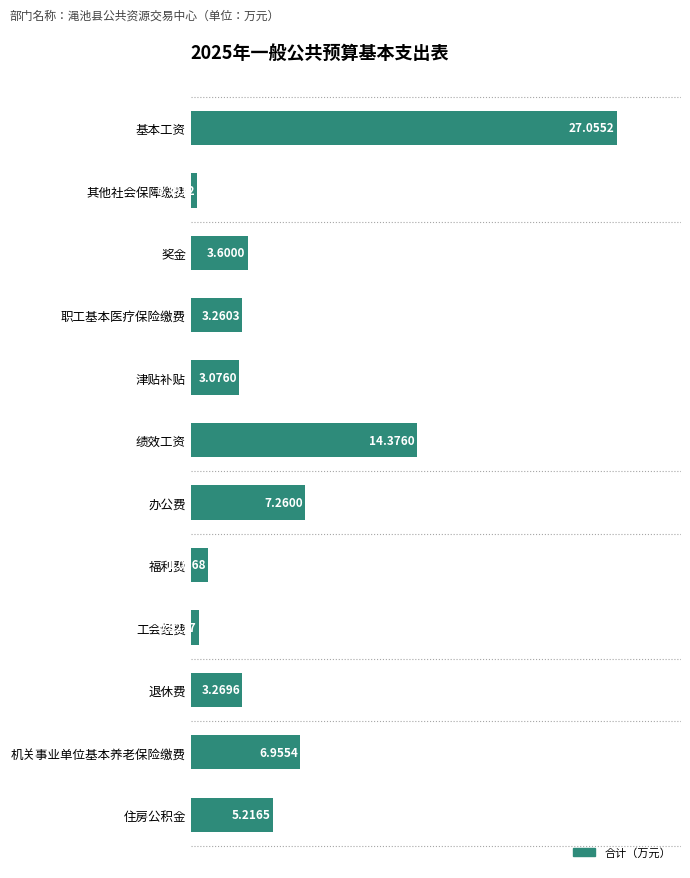

Approximately how many times larger is the value at 办公费 compared to 退休费?

2.2